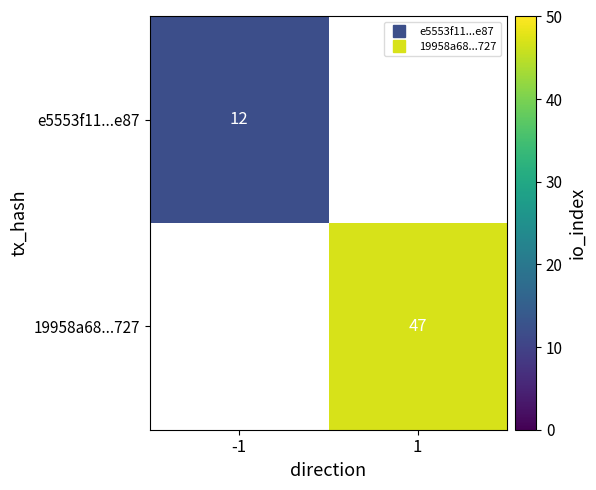

How many series are shown in this chart?

2